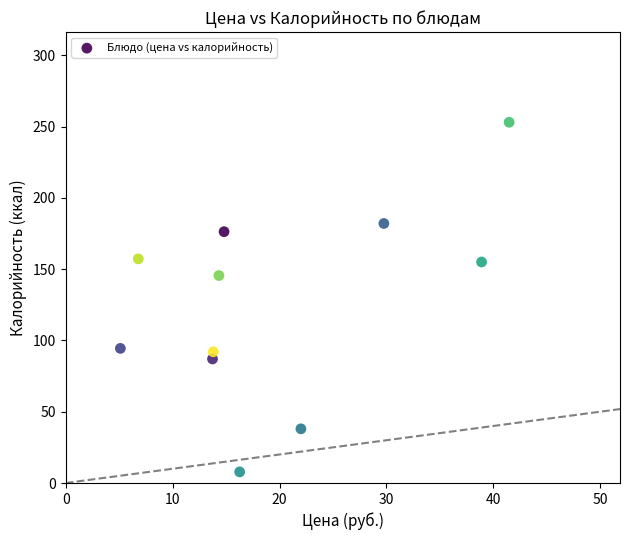

What Y value in the scatter plot is closest to 130?

145.5